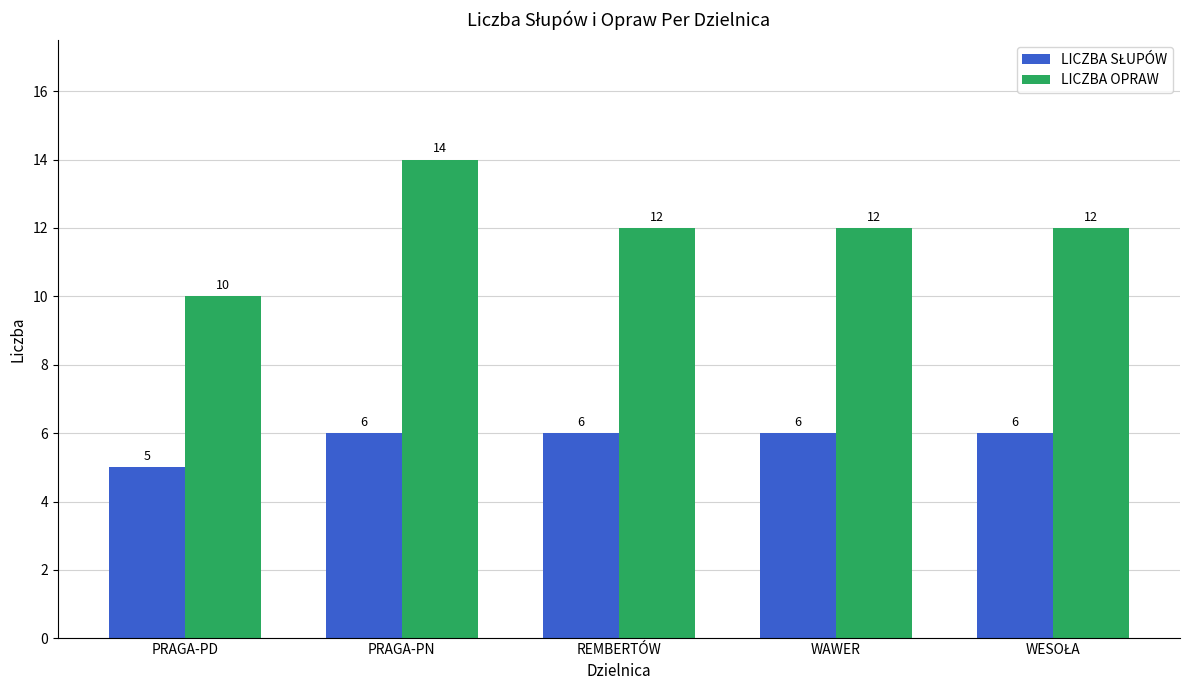

What is the lowest value of the LICZBA OPRAW series?

10